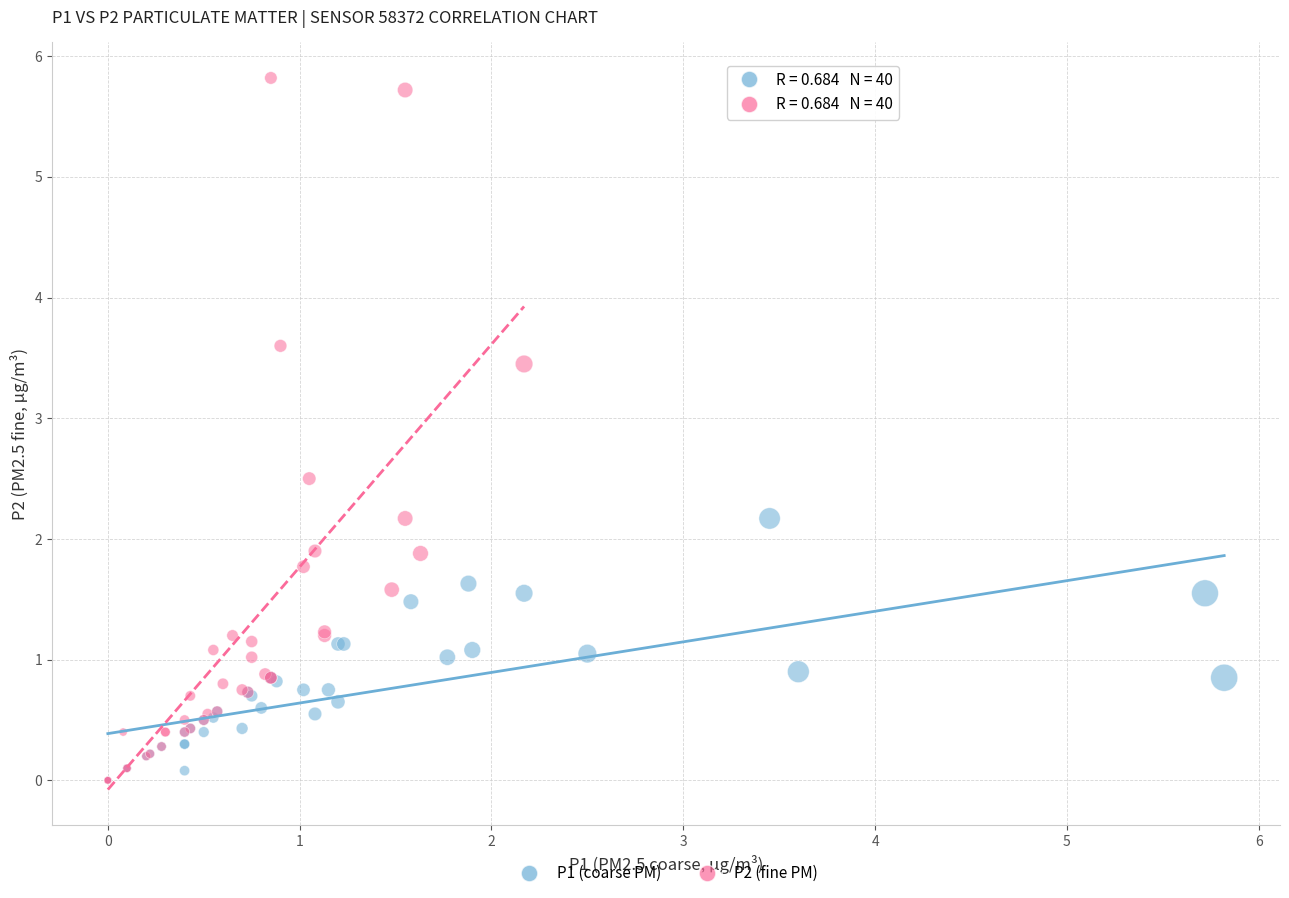

Which series contains the highest Y value?

P2 (fine PM)